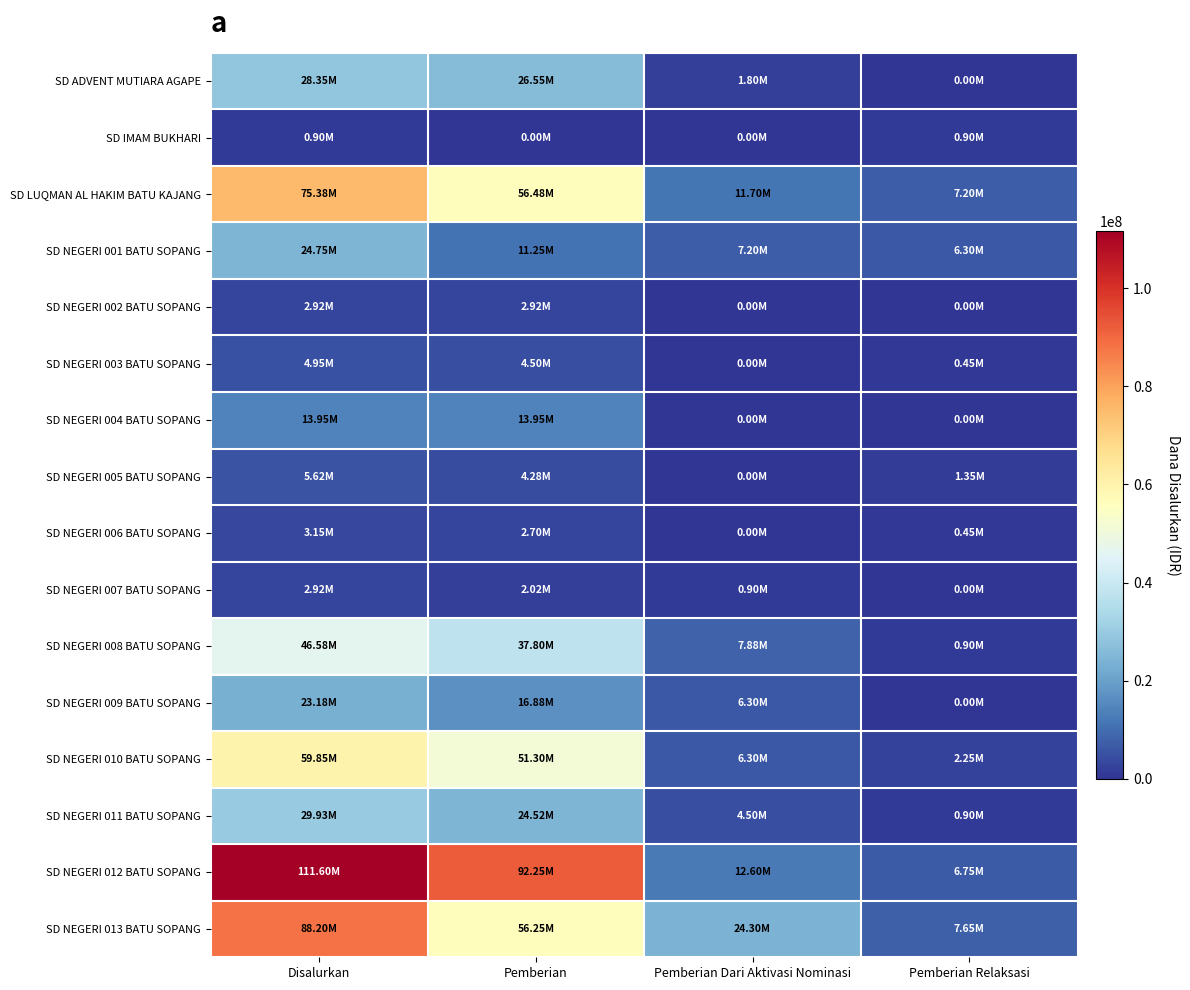

How many data points does each series have?

4